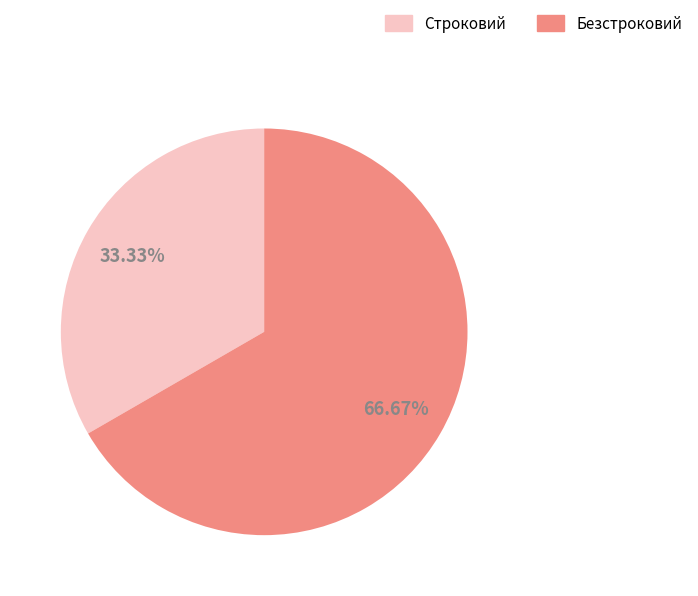

Is it true that Строковий is 33% of the pie?

True